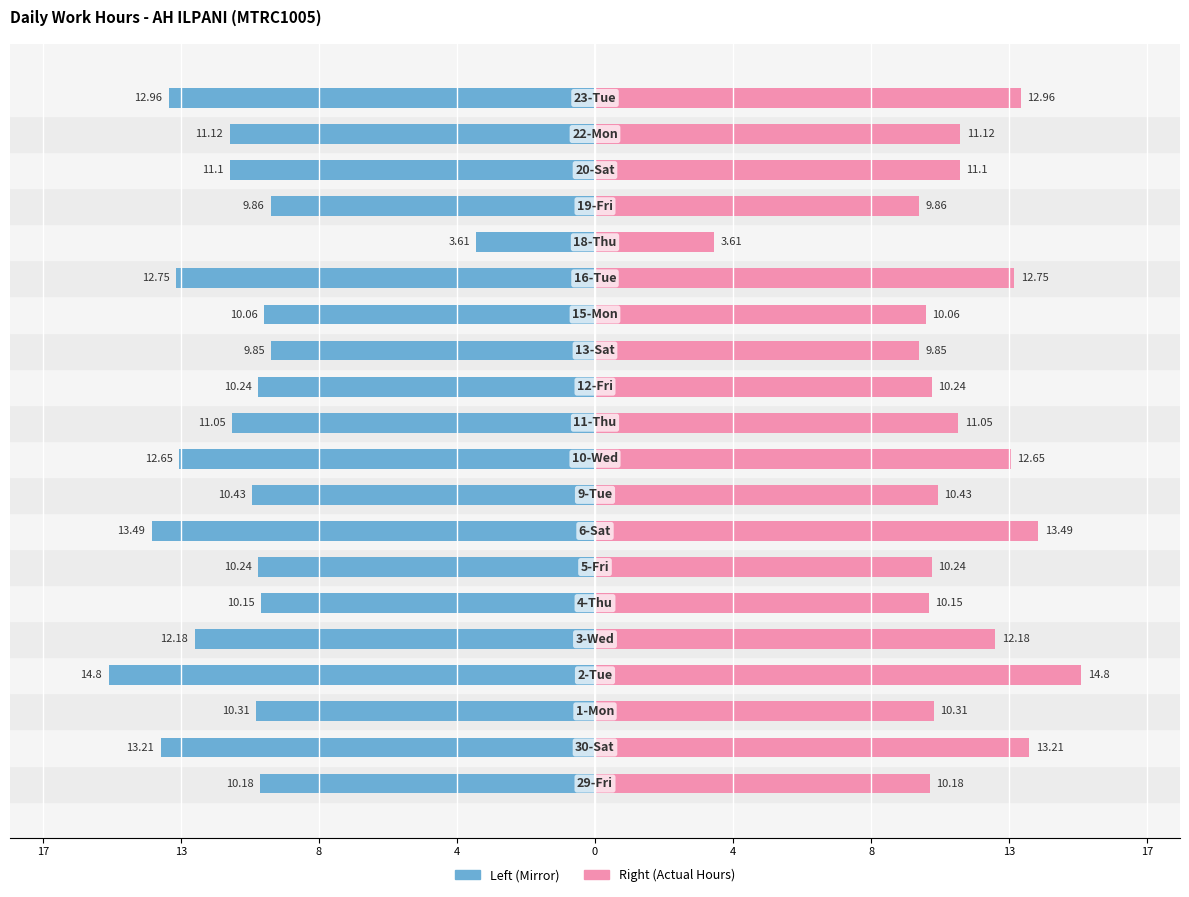

How many data points in Work Hours (Left) are above -10?

3